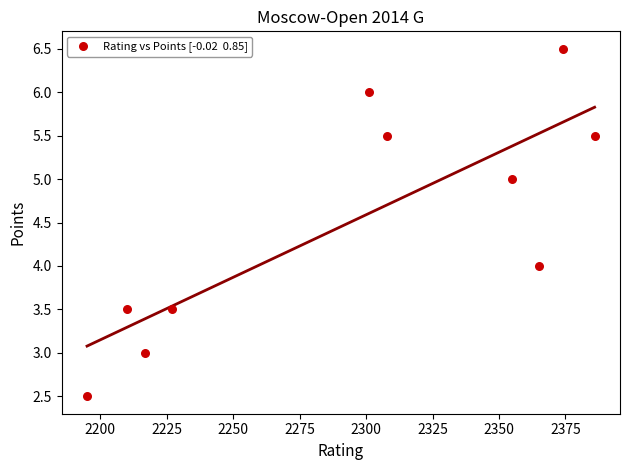

What is the average X value?

2293.8